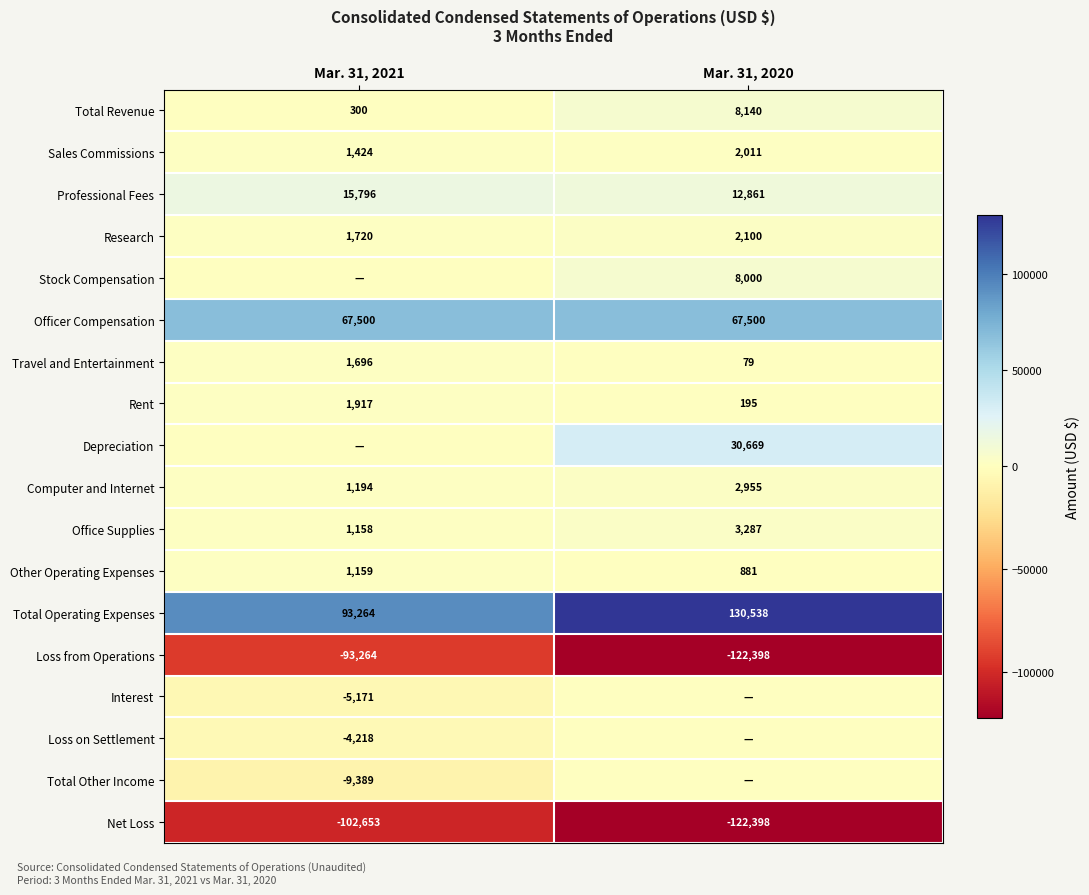

What is the difference between the maximum and minimum values in the Total Revenue series?

7840